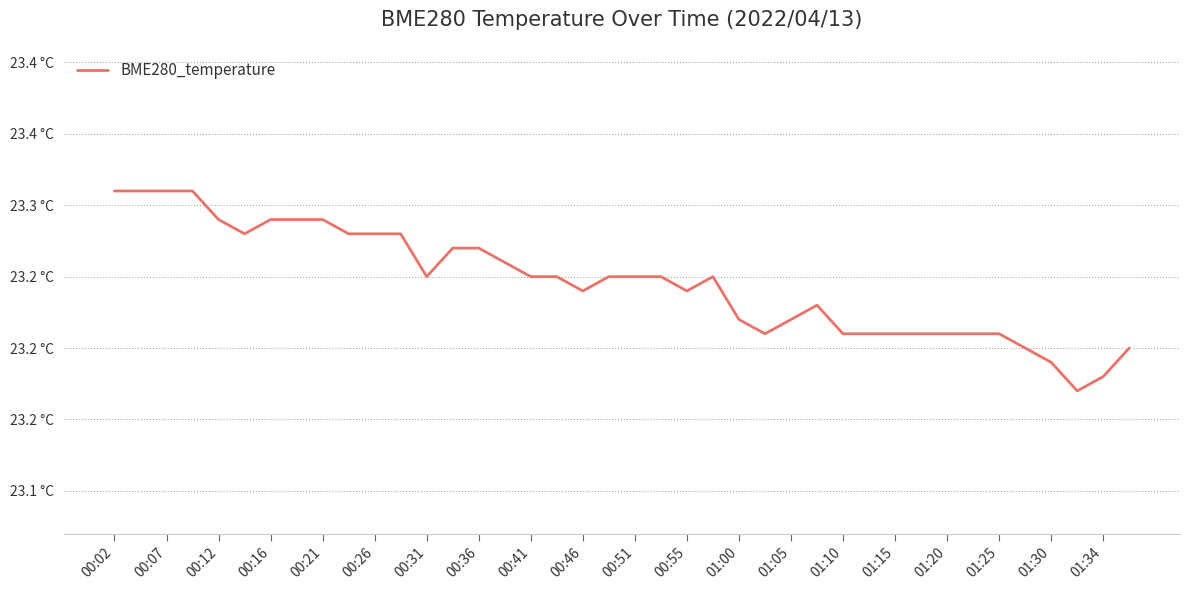

Is this an area chart (filled region under the line)?

No